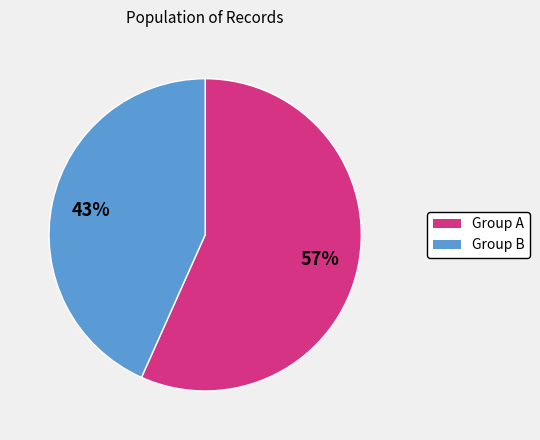

To the nearest percent, what is the average slice percentage?

50%